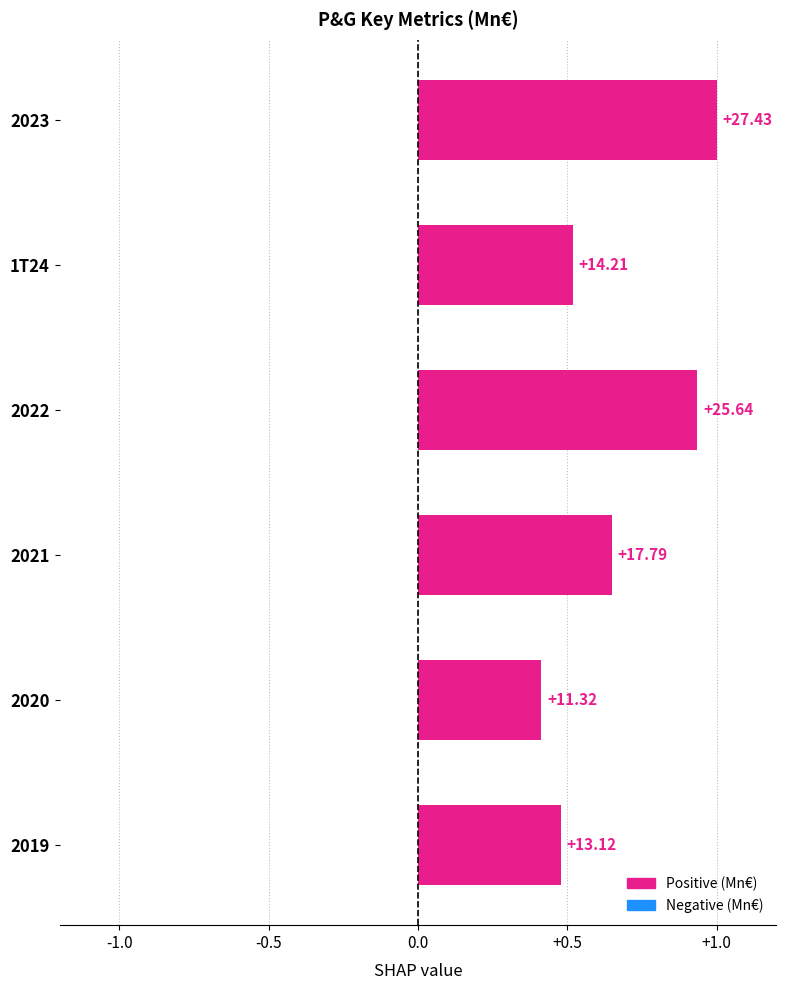

How many bars are there in total?

6